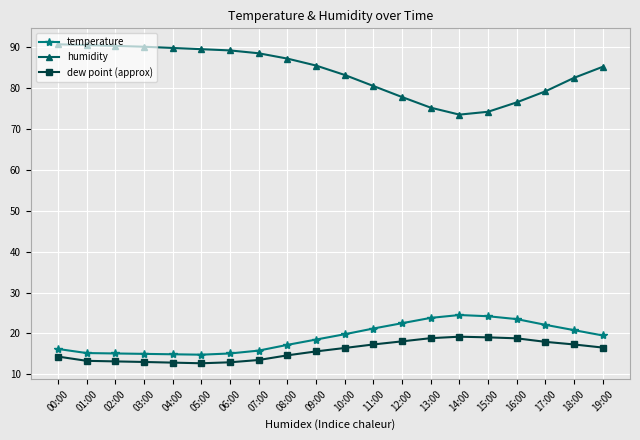

How many categories are shown in the chart?

20